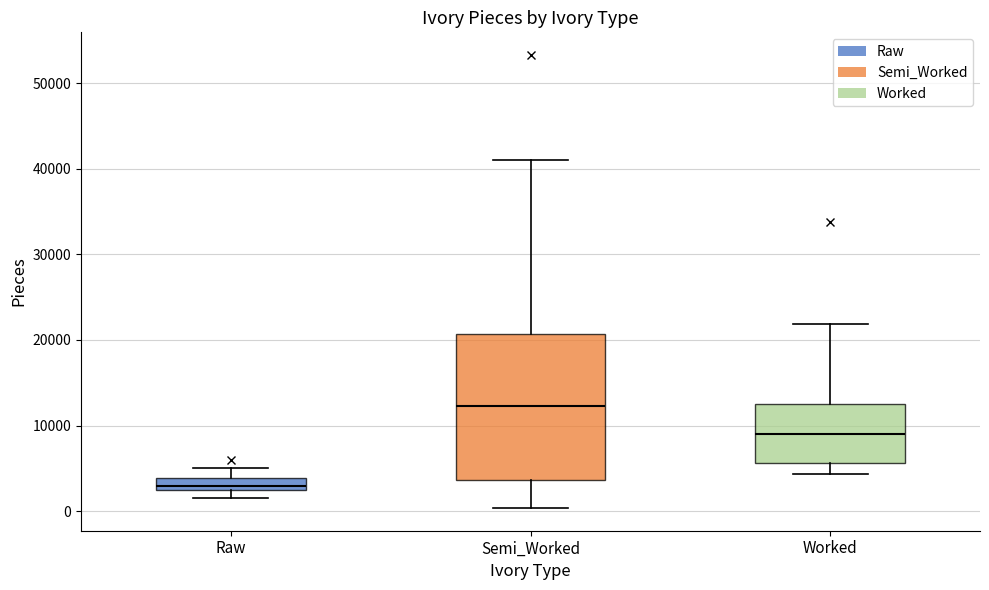

Which box has the lowest median line?

Raw